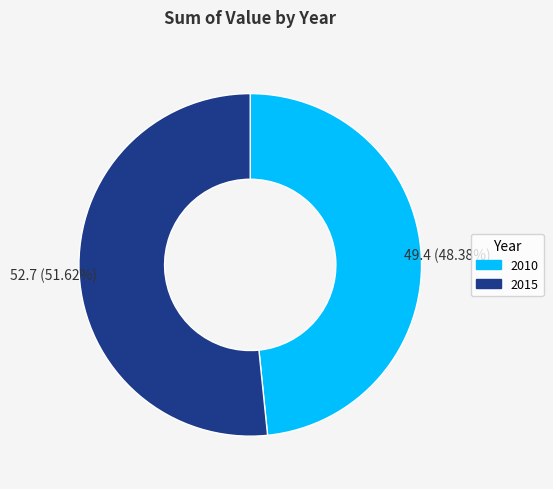

How many slices are in this pie chart?

2